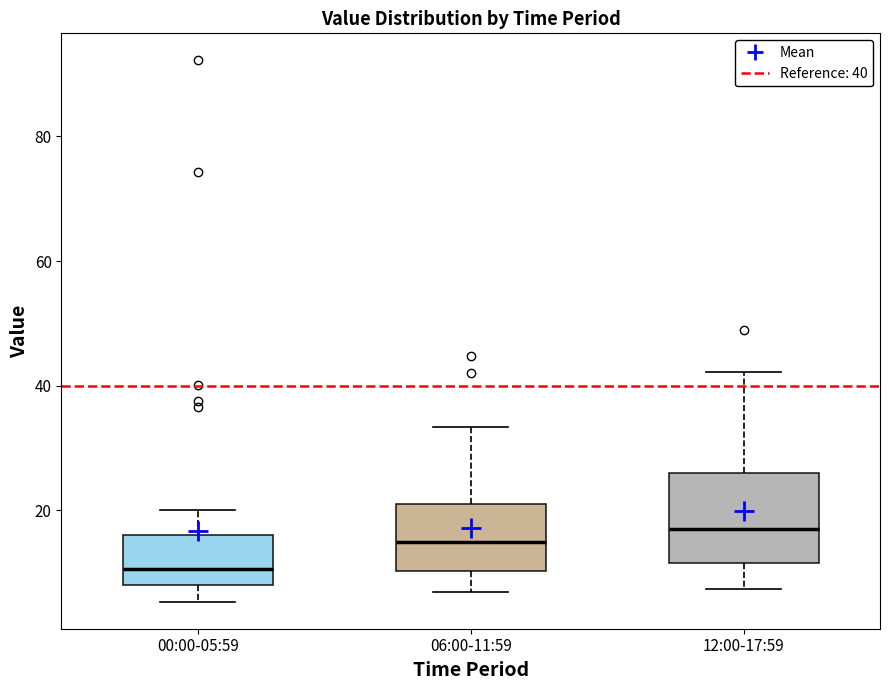

Reading left to right, read every box against the y-axis: the position of its median line, the range the box covers, and the ends of its whiskers. The values are not printed on the chart, so give them approximately, as read against the axis.

00:00-05:59: median 10, box 8 to 16, whiskers 6 to 20
06:00-11:59: median 14, box 10 to 20, whiskers 6 to 34
12:00-17:59: median 18, box 12 to 26, whiskers 8 to 42